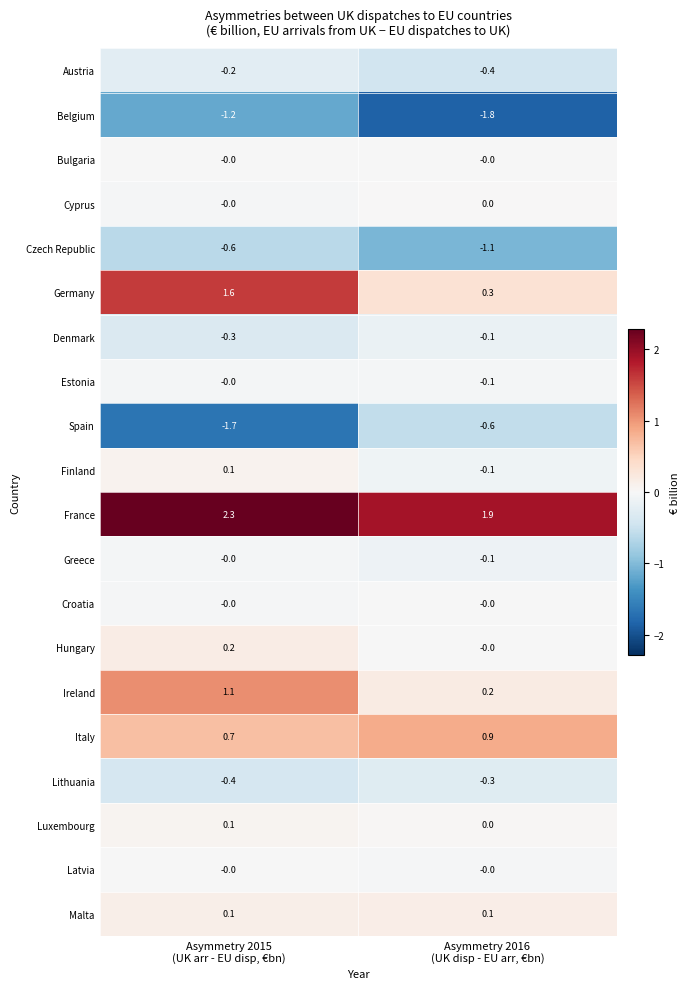

What is the sum of all Denmark values?

-0.4